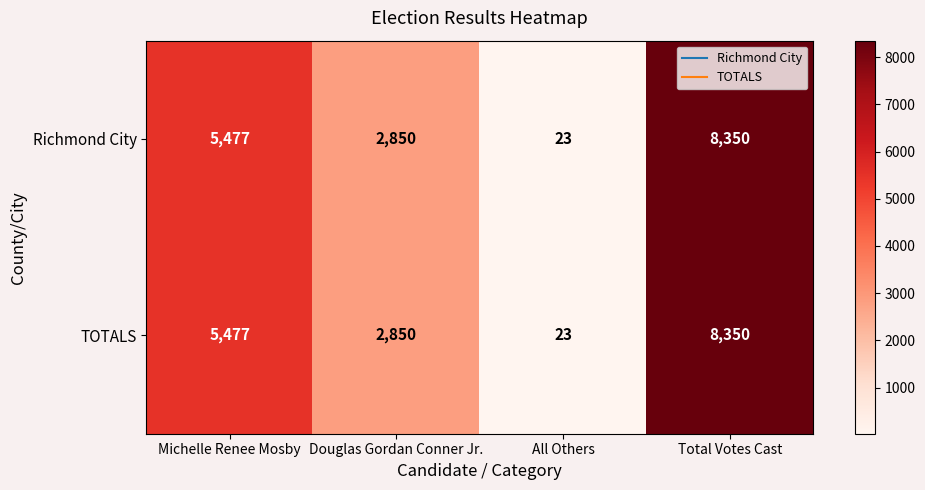

Which category has the highest value across all series?

Total Votes Cast